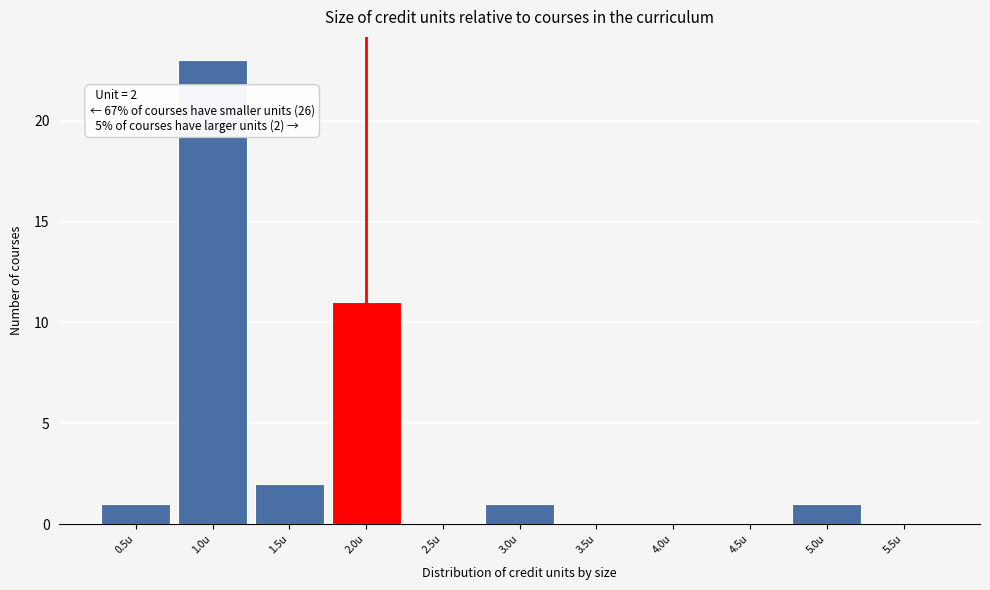

Which range on the x-axis has the tallest bar?

0.75 to 1.25